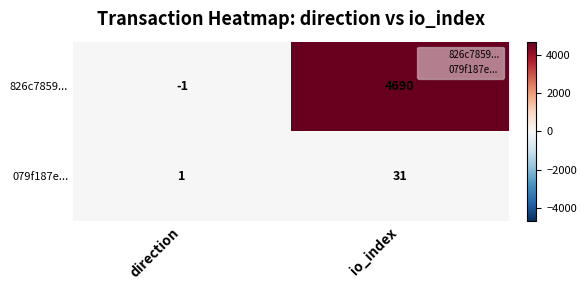

At io_index, list the series in order from smallest to largest.

079f187e..., 826c7859...